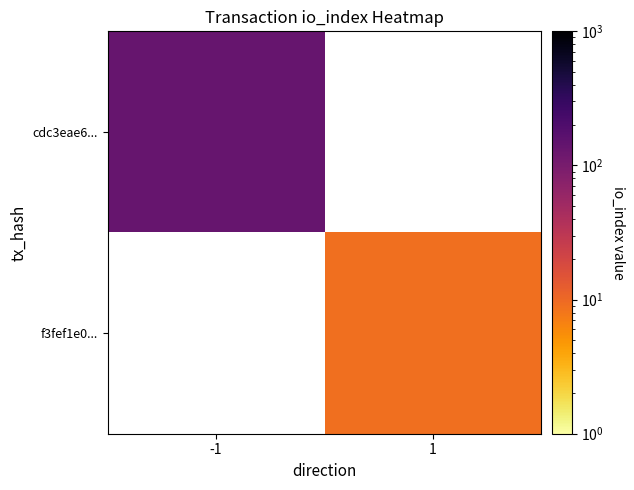

At which label does f3fef1e0... reach its minimum?

-1